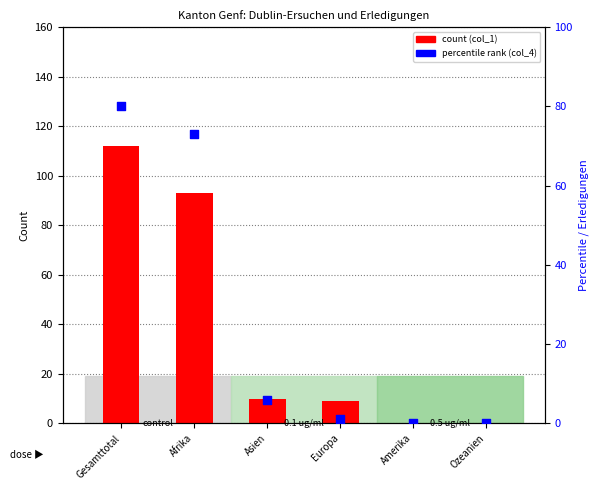

Is the value of col_1 (Total Dublin) at Gesamttotal greater than the value of col_4 (Total Erledigungen) at Europa?

Yes